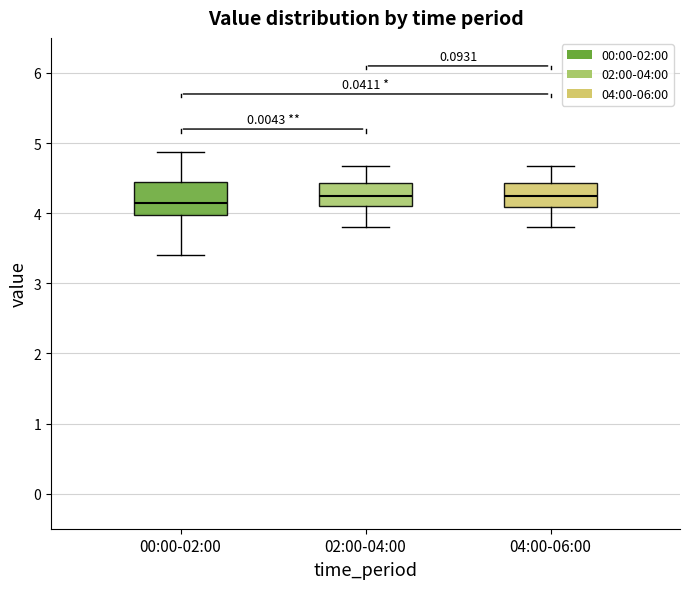

Which box is the tallest, from its lower edge to its upper edge?

00:00-02:00